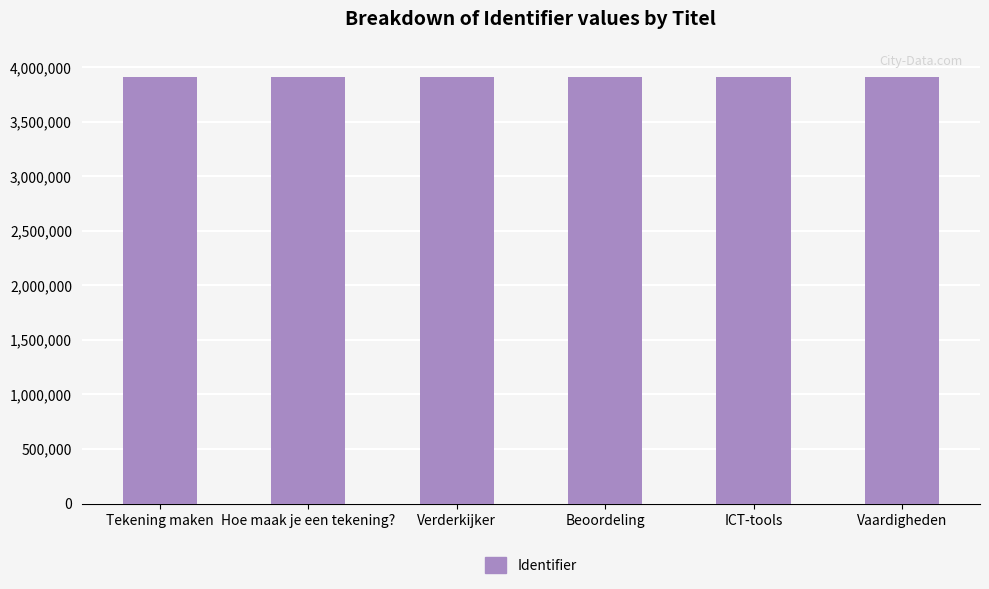

What is the greatest value displayed?

3911269